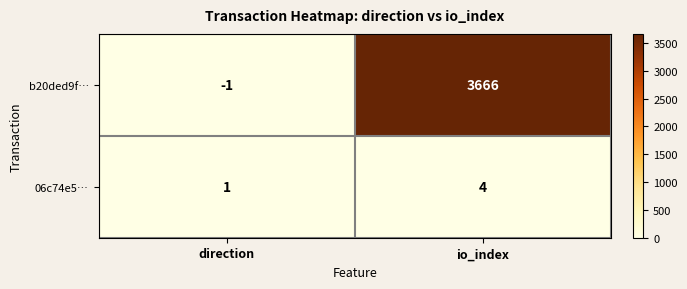

Reading left to right, extract all data points from this chart.

b20ded9f…: -1	3666
06c74e5…: 1	4